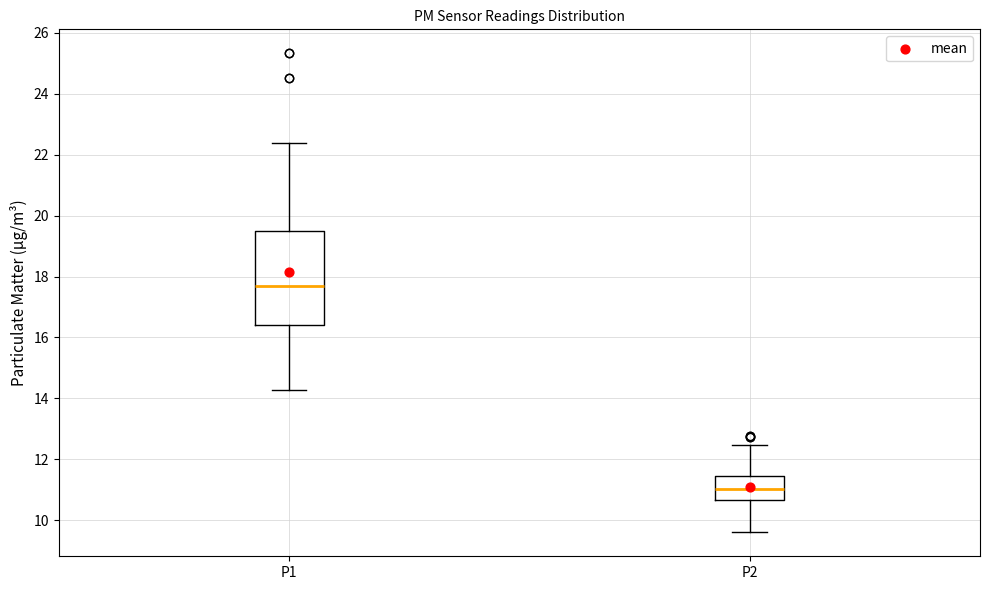

Where does the upper whisker of the box for P2 end on the y-axis? The values are not printed on the chart, so give them approximately, as read against the axis.

12.4